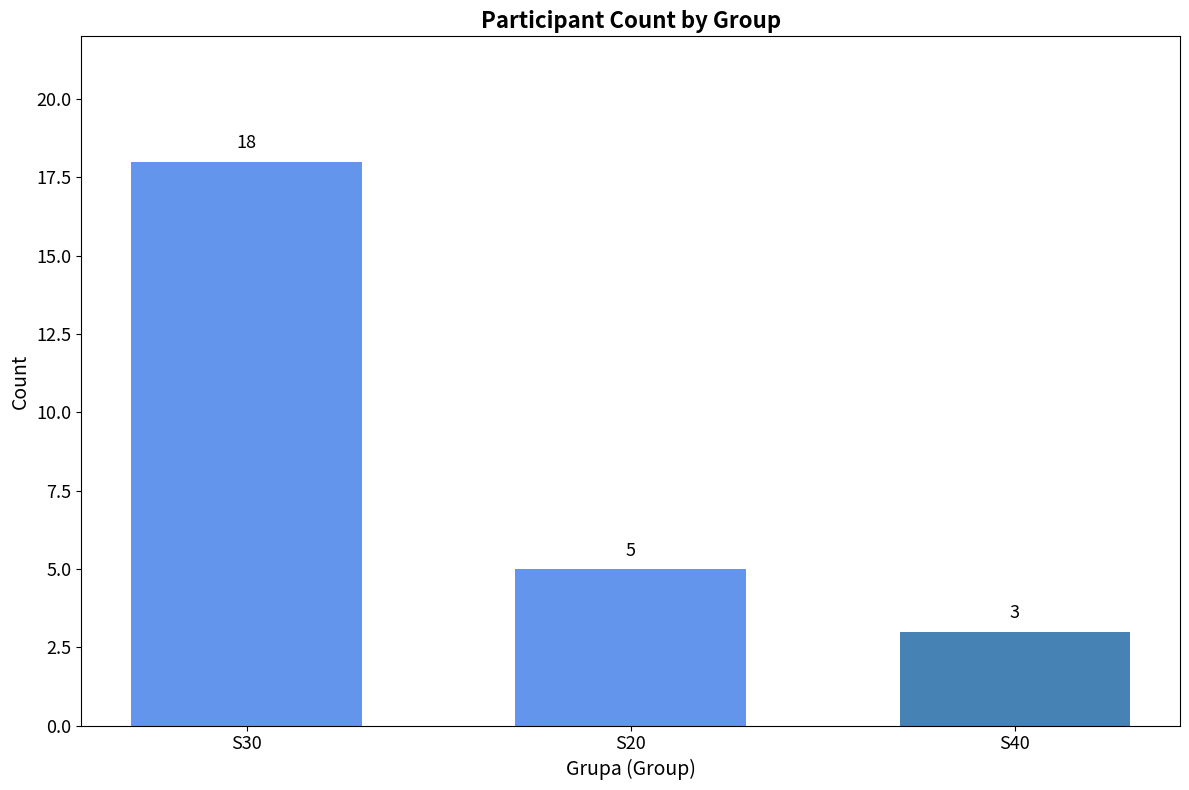

Reading left to right, what are all the values shown in this chart?

18	5	3